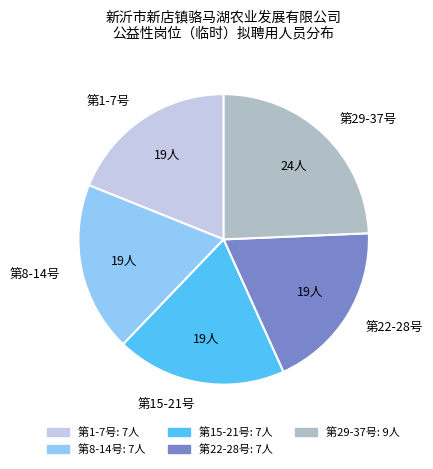

Between 第29-37号 and 第1-7号, which is larger?

第29-37号